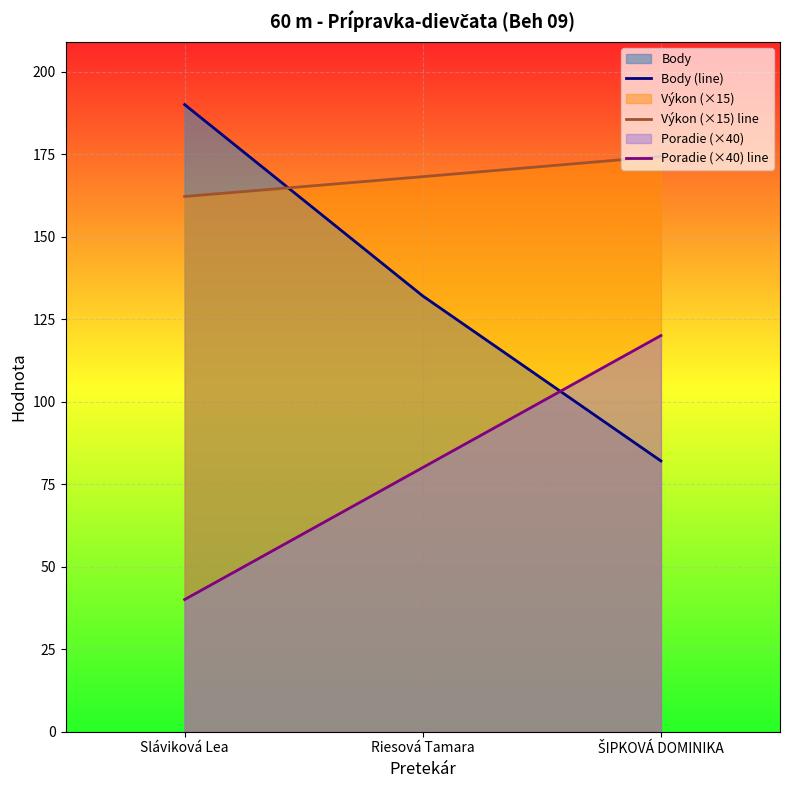

How many lines are shown in the chart?

3